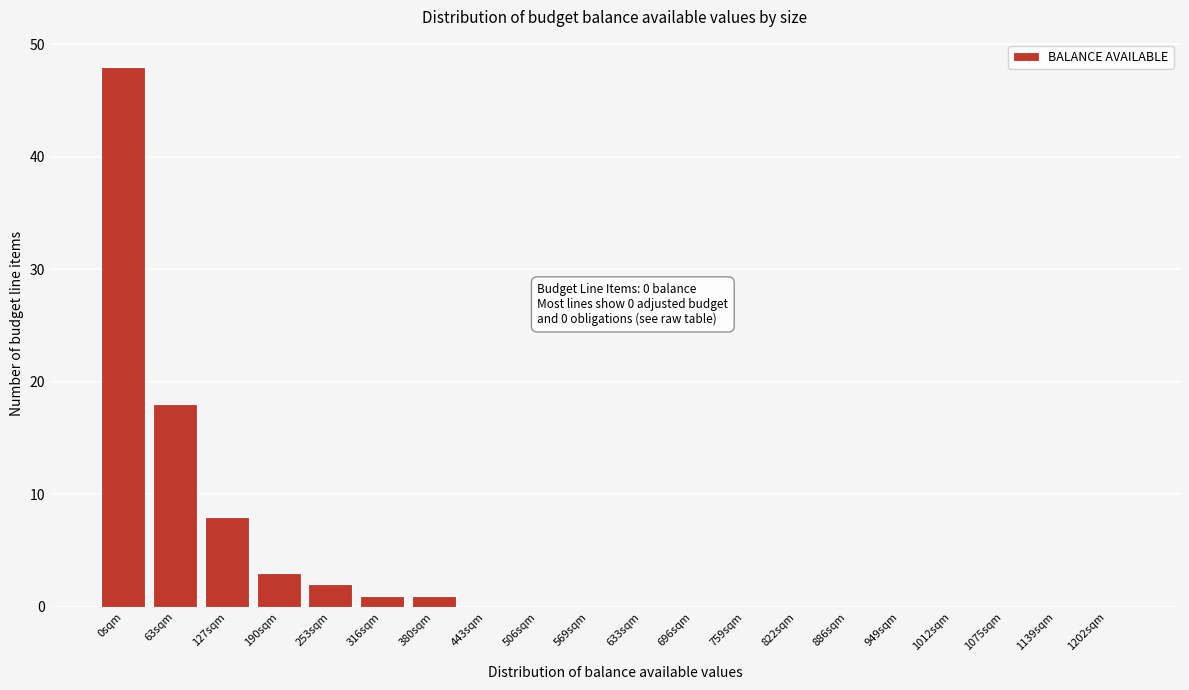

Reading left to right, list all the values displayed in this chart.

0sqm=48	63sqm=18	127sqm=8	190sqm=3	253sqm=2	316sqm=1	380sqm=1	443sqm=0	506sqm=0	569sqm=0	633sqm=0	696sqm=0	759sqm=0	822sqm=0	886sqm=0	949sqm=0	1012sqm=0	1075sqm=0	1139sqm=0	1202sqm=0